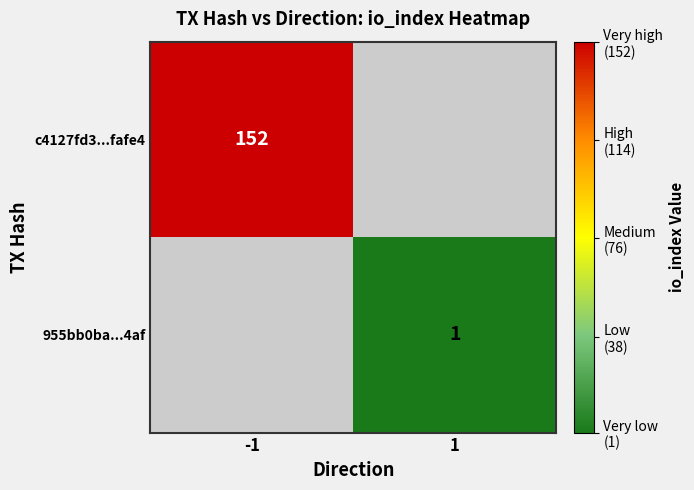

Is it true that 955bb0ba...4af equals 1 at 1?

True